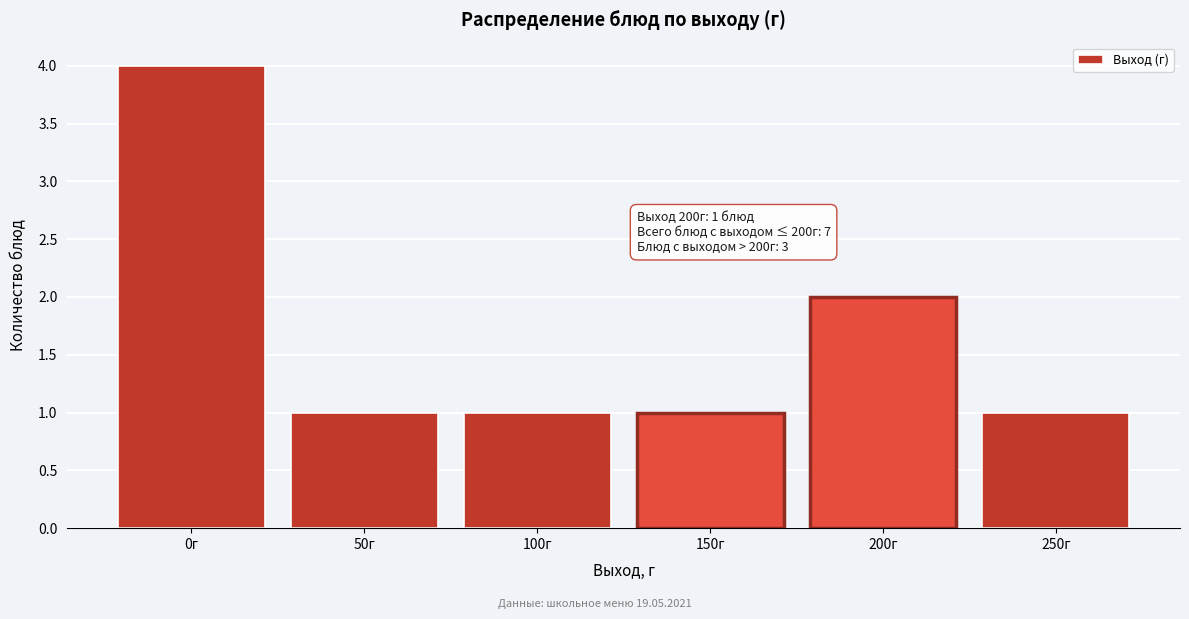

Reading left to right, list all the values displayed in this chart.

0г=4	50г=1	100г=1	150г=1	200г=2	250г=1